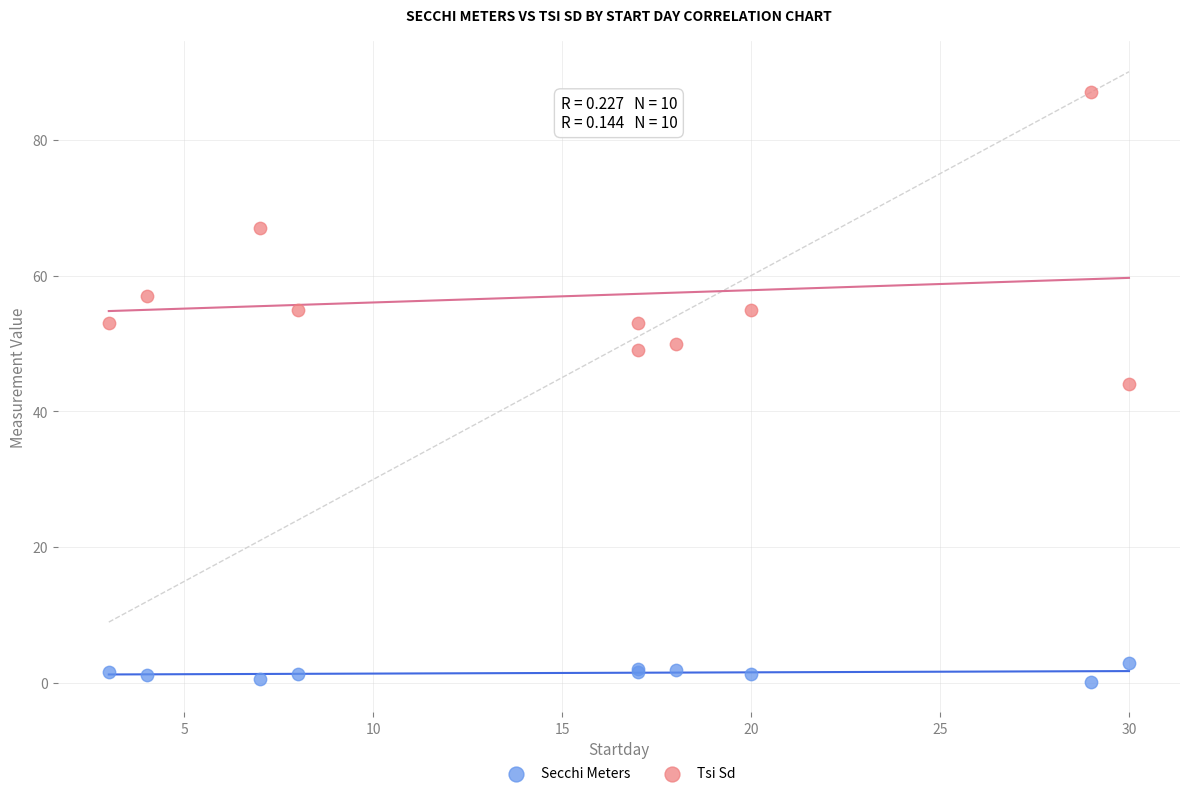

Which series reaches the minimum Y coordinate?

Secchi Meters